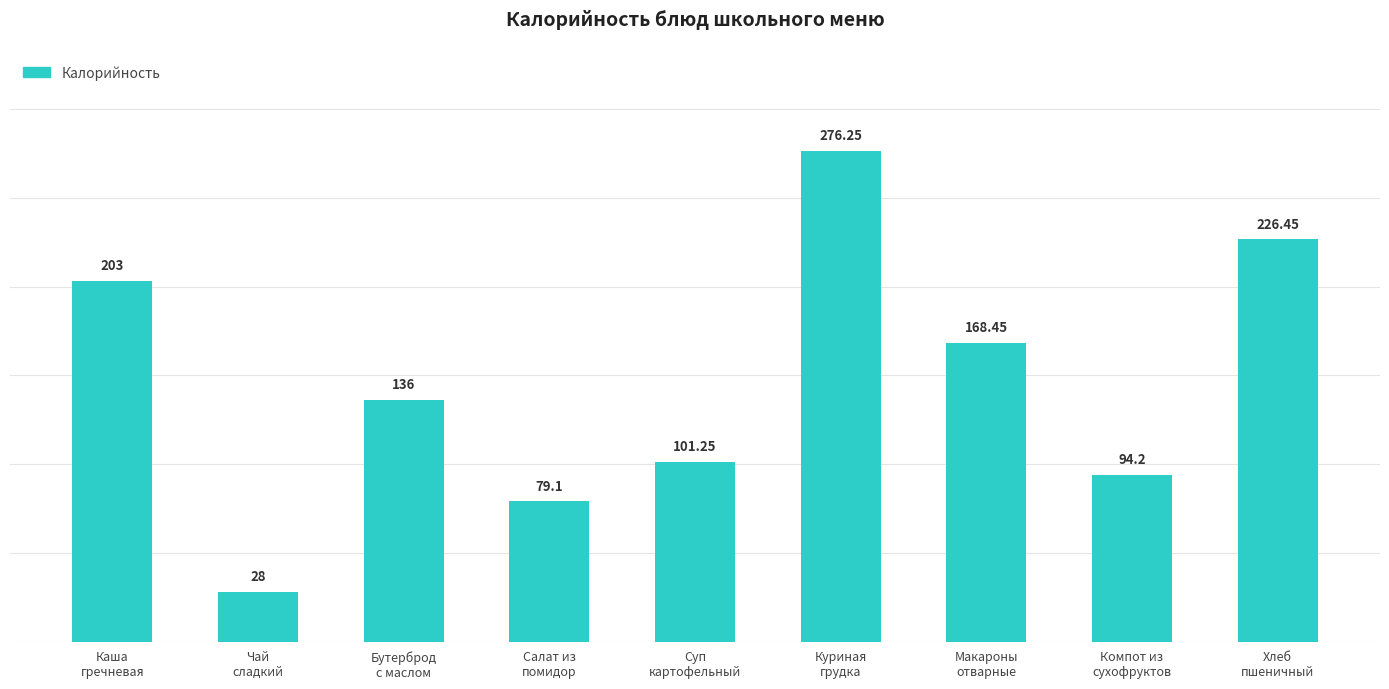

What is the average value?

145.9